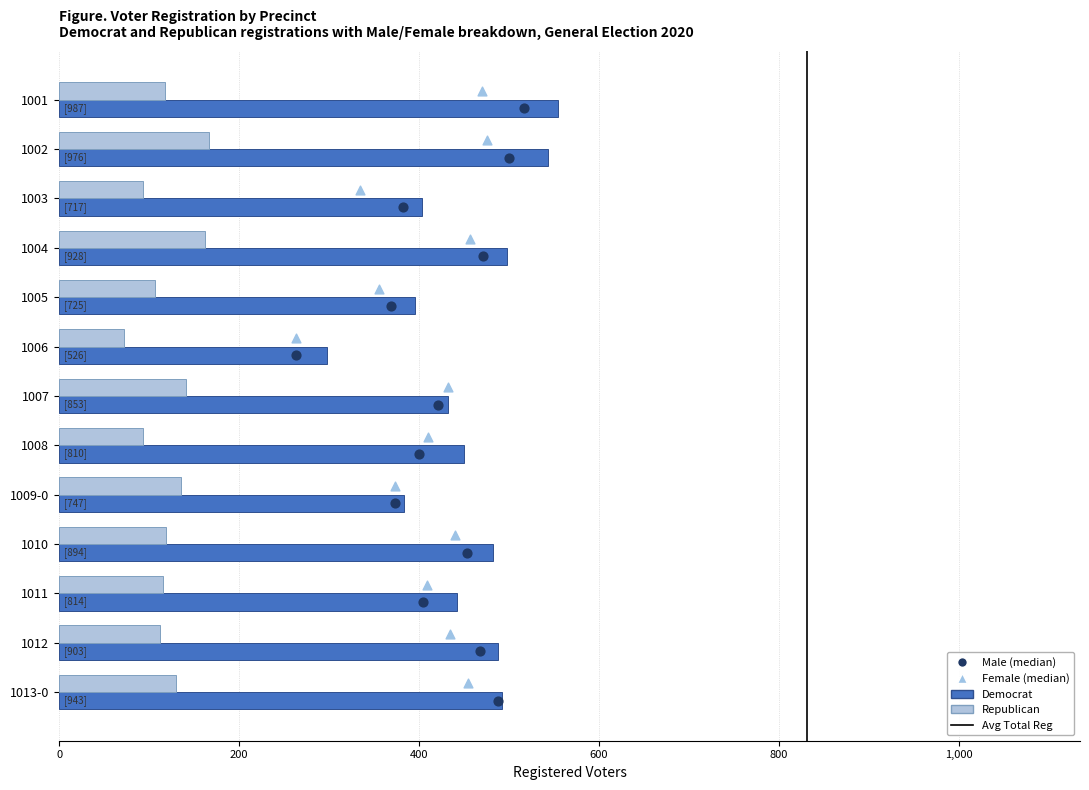

Which series contains the highest Y value?

totreg_r